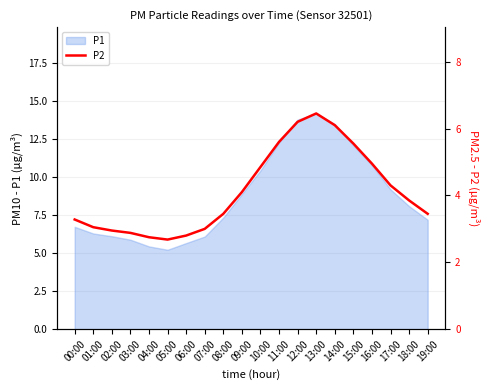

True or false: there are more than 0 points higher than both neighbors.

True